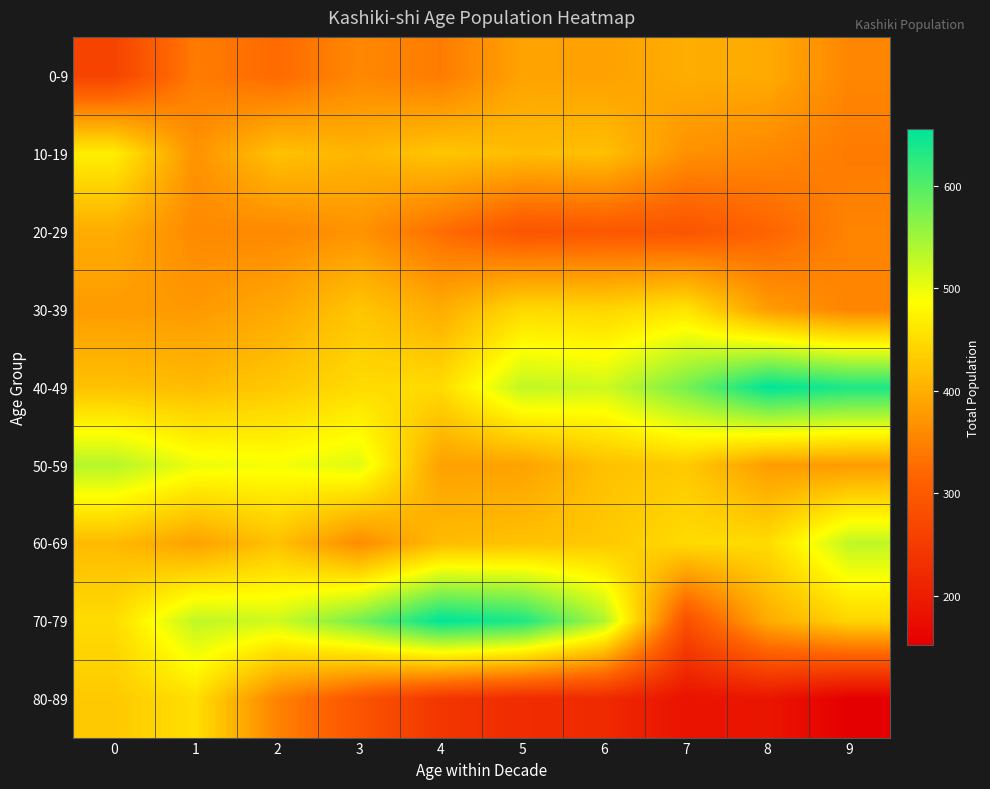

Rank the series at 3 from highest to lowest value.

70-79, 50-59, 40-49, 30-39, 10-19, 20-29, 60-69, 0-9, 80-89